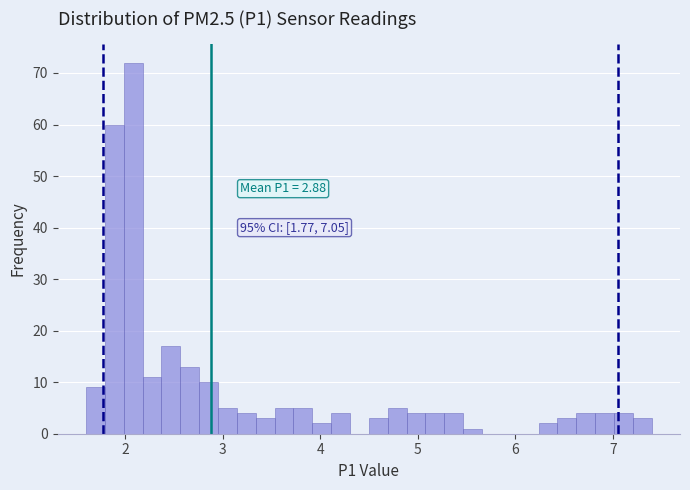

Around what value on the x-axis is the tallest bar? Give the approximate position of its centre, as read against the axis.

2.1